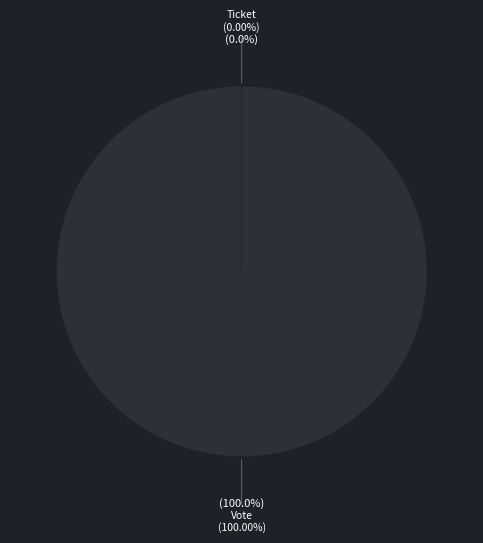

Which slice represents more than half of the pie?

Vote